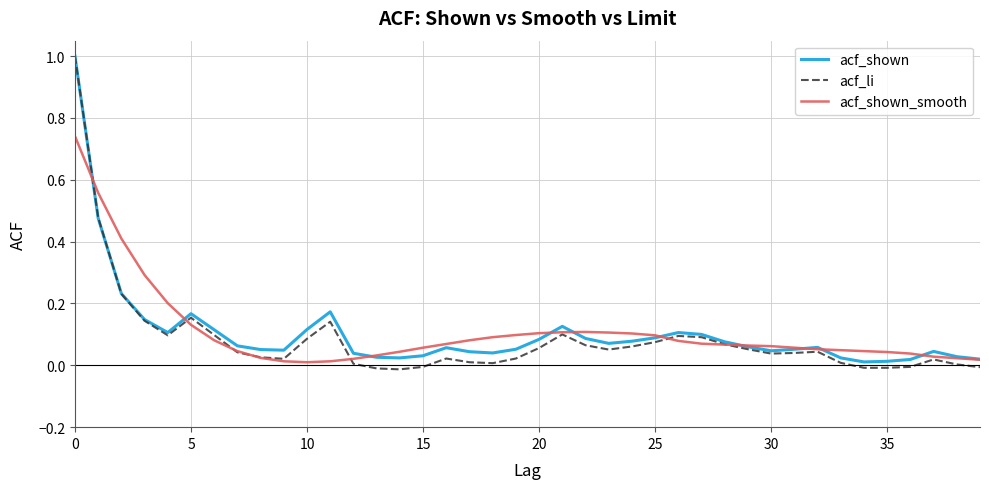

What is the maximum value for acf_li?

1.0